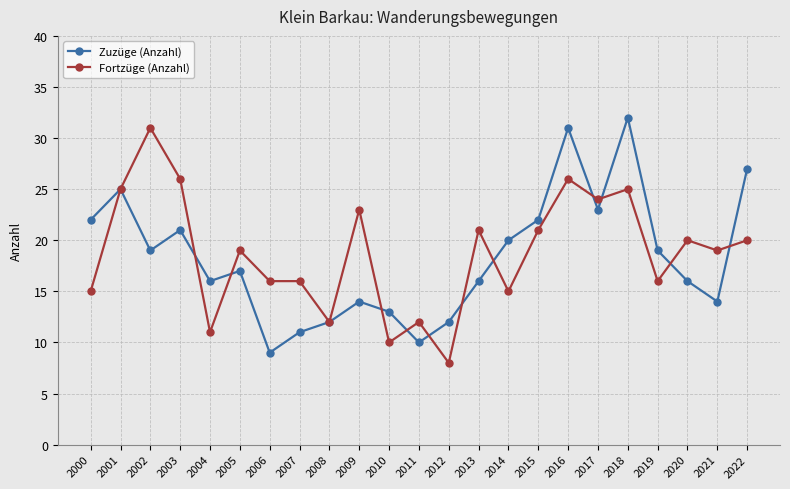

How many distinct data groups are displayed?

2